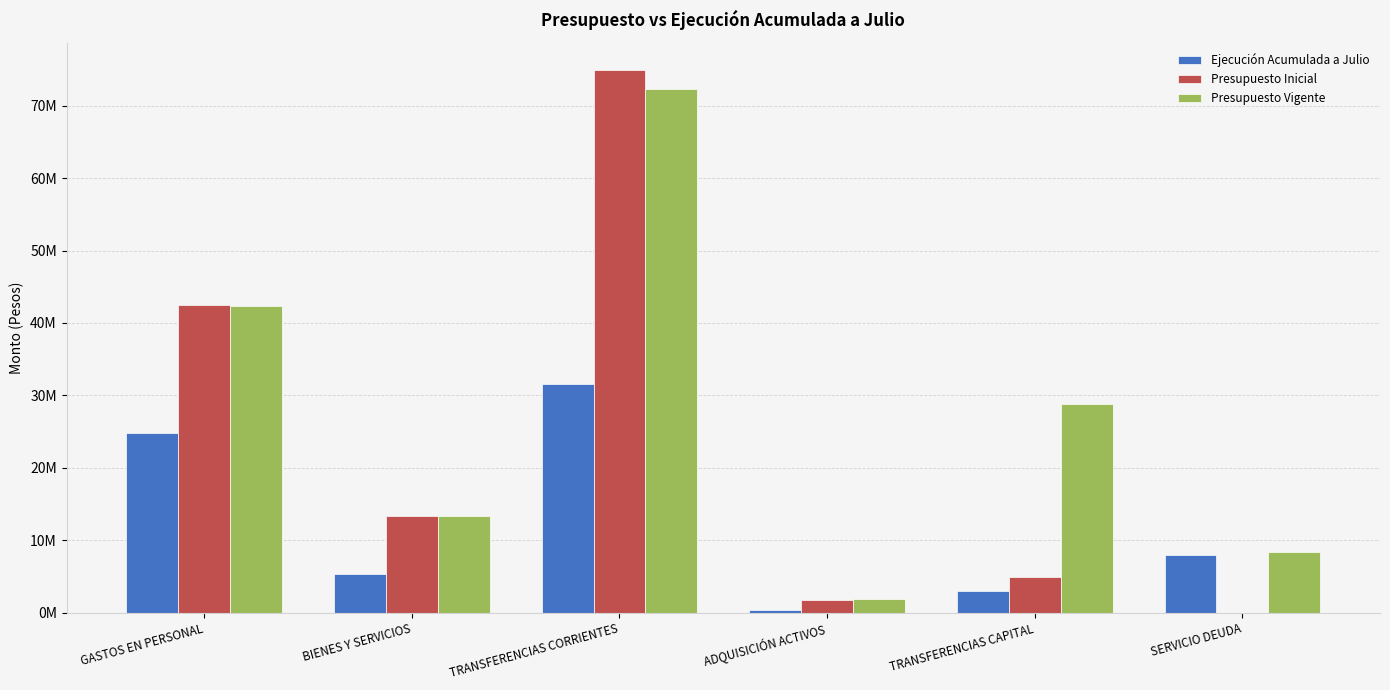

Reading left to right, extract all data points from this chart.

Ejecución Acumulada a Julio: 24751065	5412785	31557447	376533	3010669	7952587
Presupuesto Inicial: 42461467	13362409	74924088	1777074	4981592	80
Presupuesto Vigente: 42366314	13329687	72307266	1942059	28847553	8351724